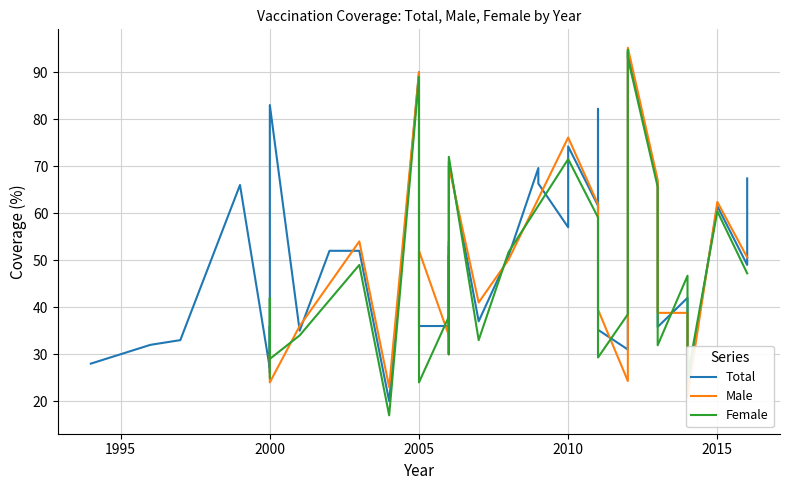

True or false: Total has a value of 57.0 at 2010.

True